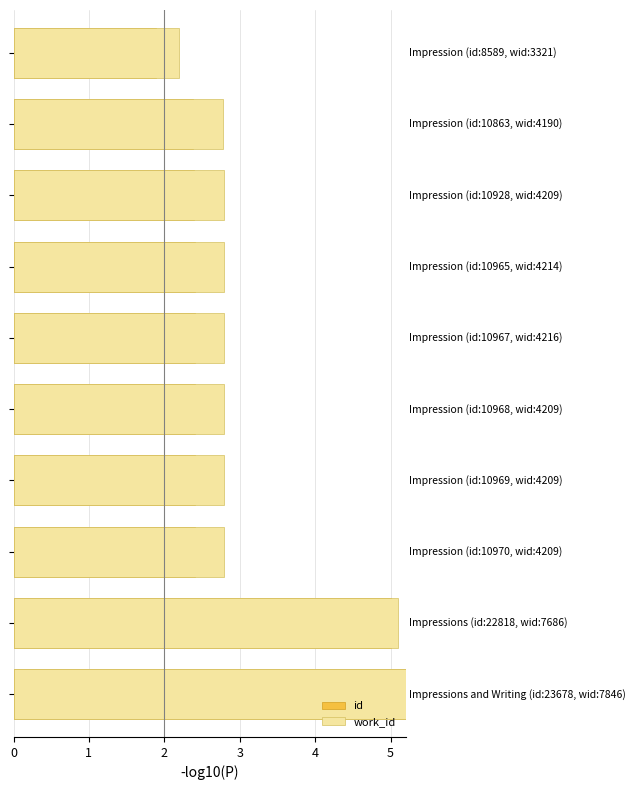

Reading left to right, list all the values displayed in this chart.

id: 0=1.9	1=2.4	2=2.4	3=2.4	4=2.4	5=2.4	6=2.4	7=2.4	8=5.0	9=5.2
work_id: 0=2.2	1=2.8	2=2.8	3=2.8	4=2.8	5=2.8	6=2.8	7=2.8	8=5.1	9=5.2